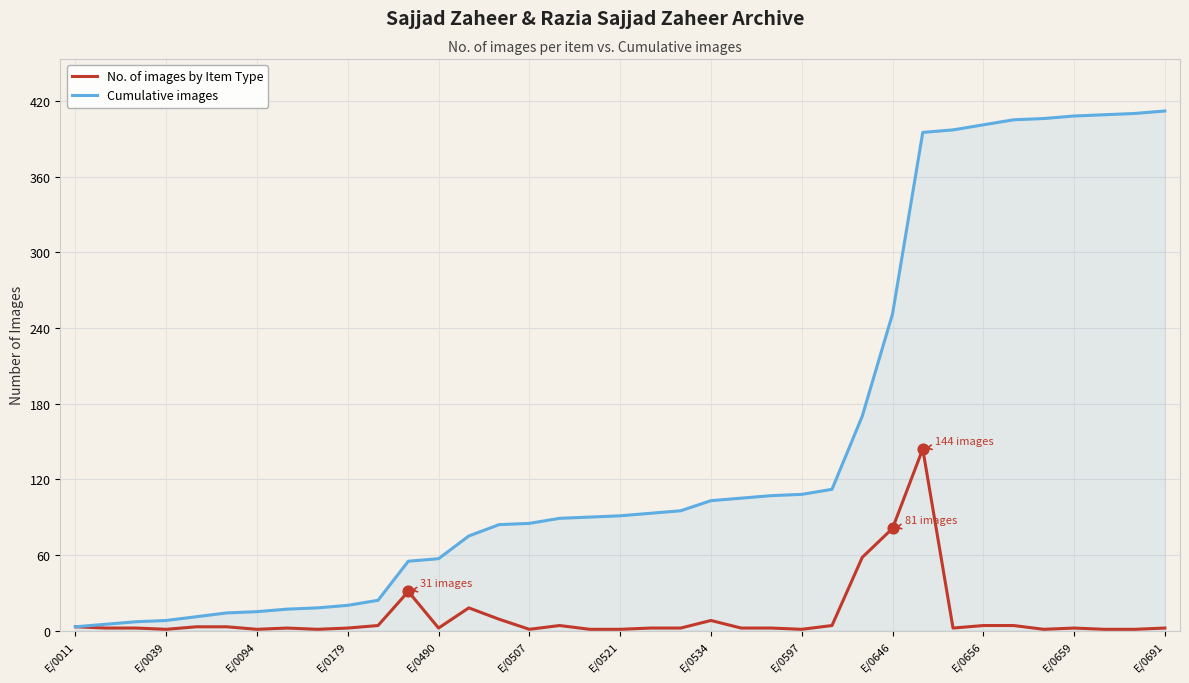

Which series has the widest spread of values?

Cumulative images